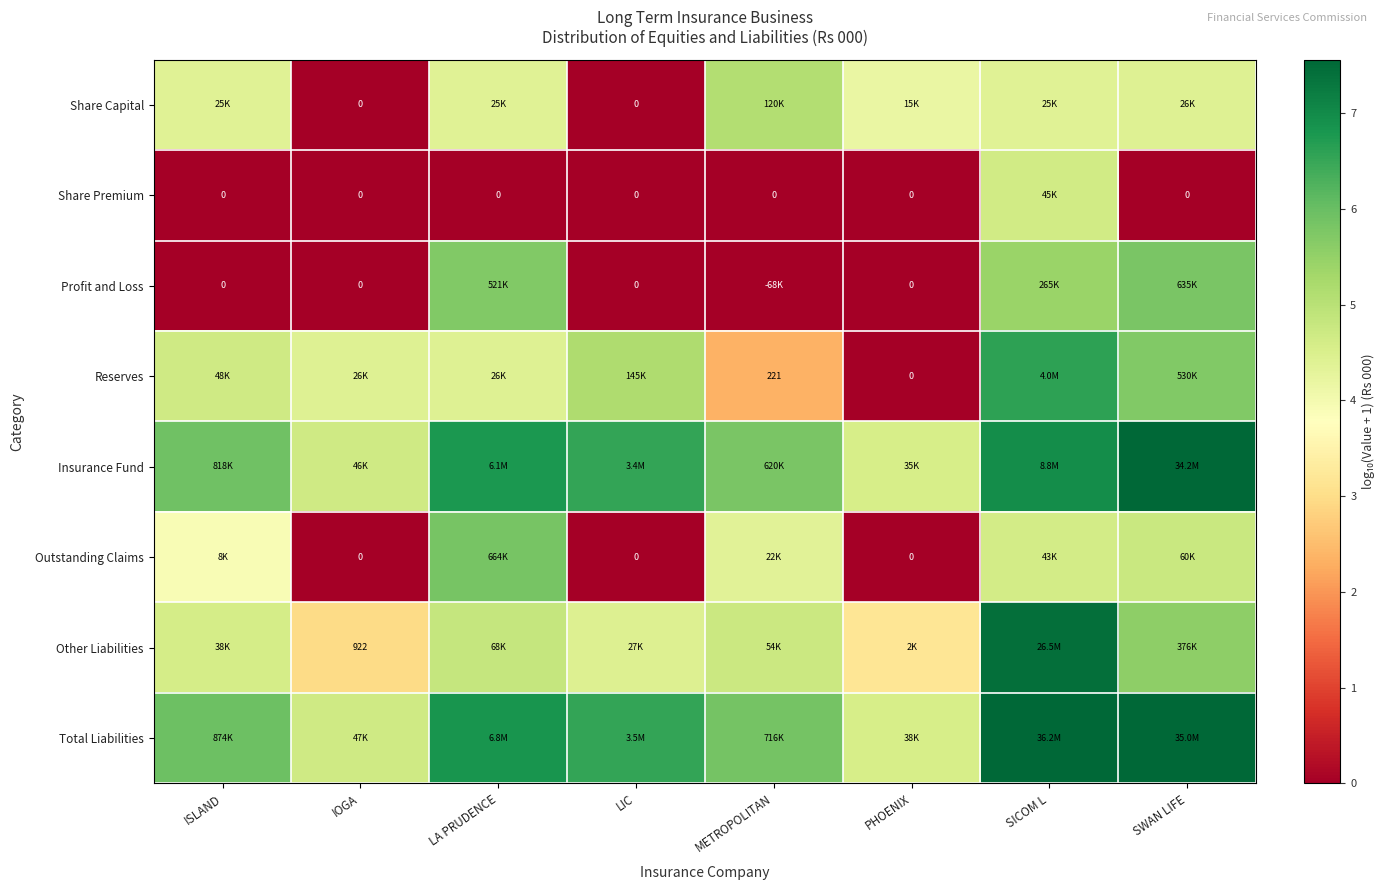

Is it true that Profit and Loss equals 5.7 at LA PRUDENCE?

True